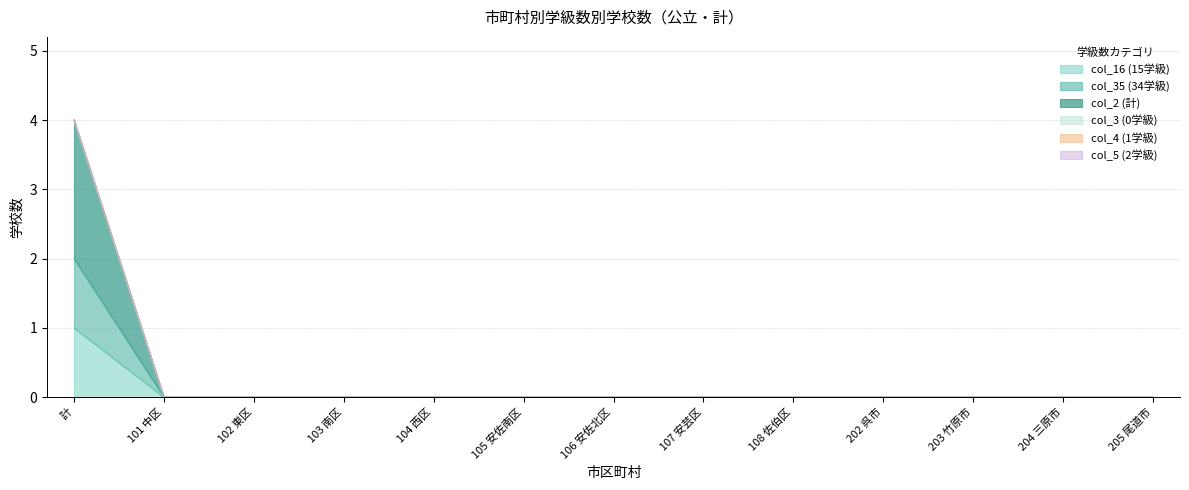

What is the label of the 12th point from the left?

204 三原市